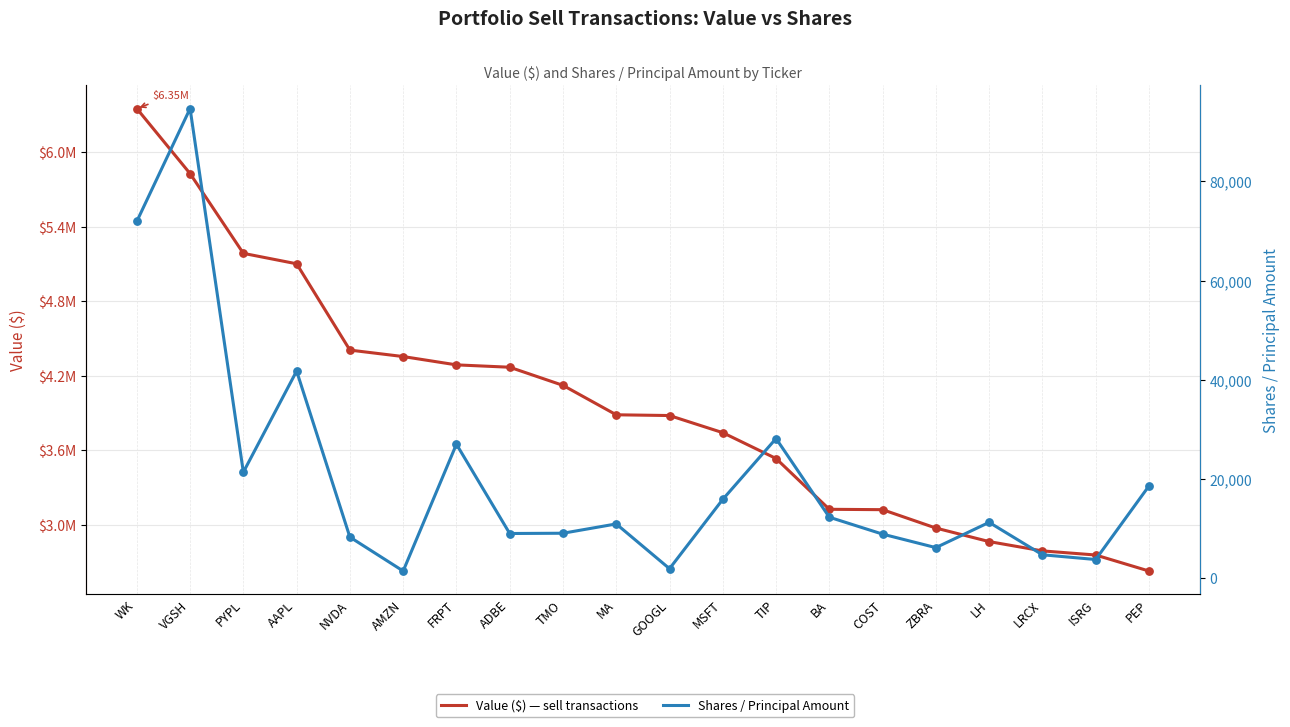

At how many categories does at least one series exceed 5837498?

1